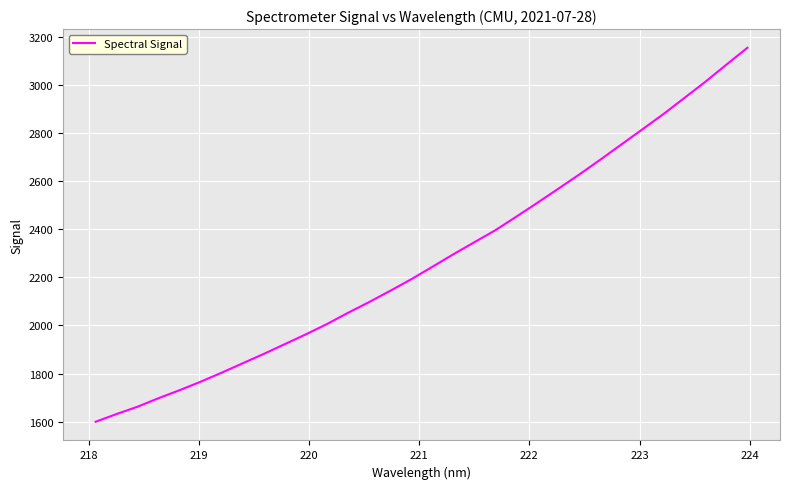

How many values are below 2243?

16